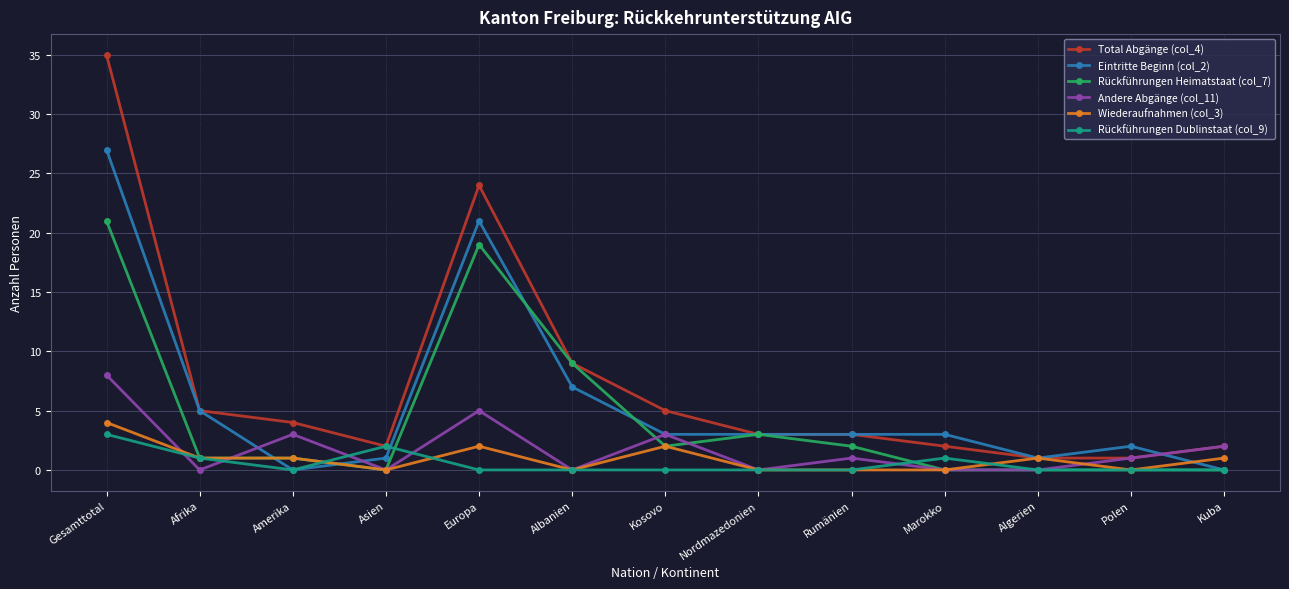

At how many categories does at least one series exceed 8?

3